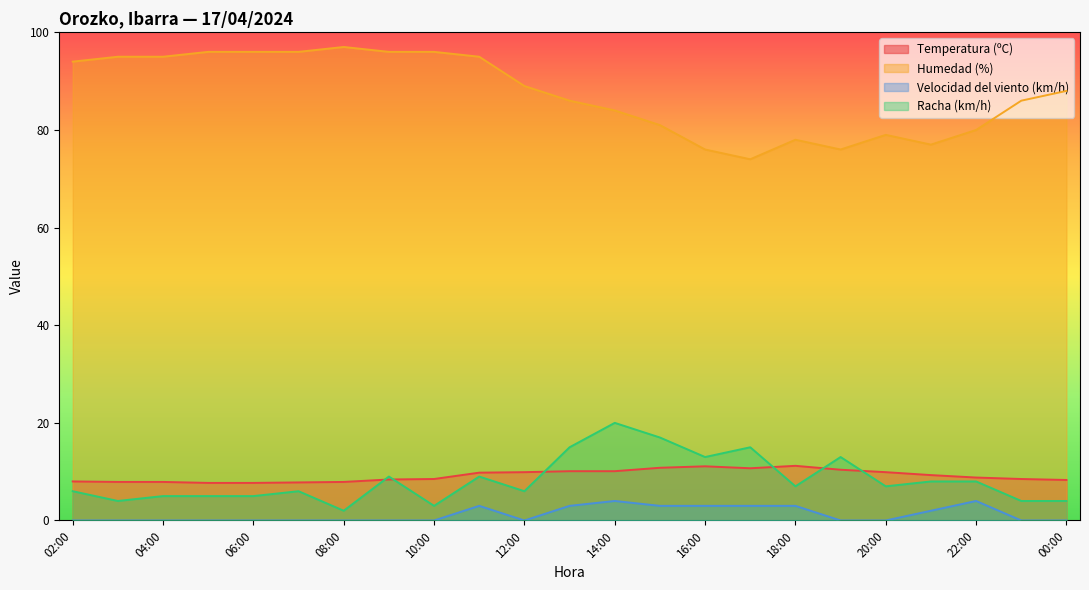

Is it true that Temperatura (ºC) equals 14.0 at 21:00?

False